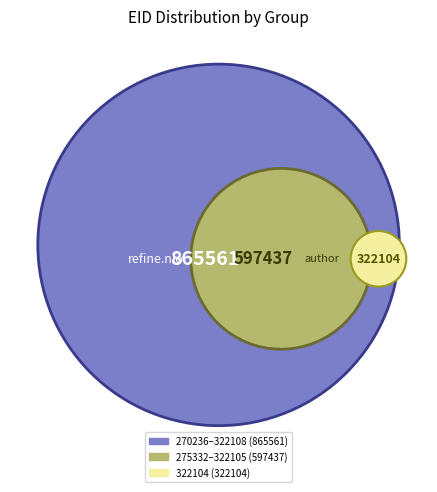

To the nearest percent, what is the difference between the 270236 and 322105 slice percentages?

3%